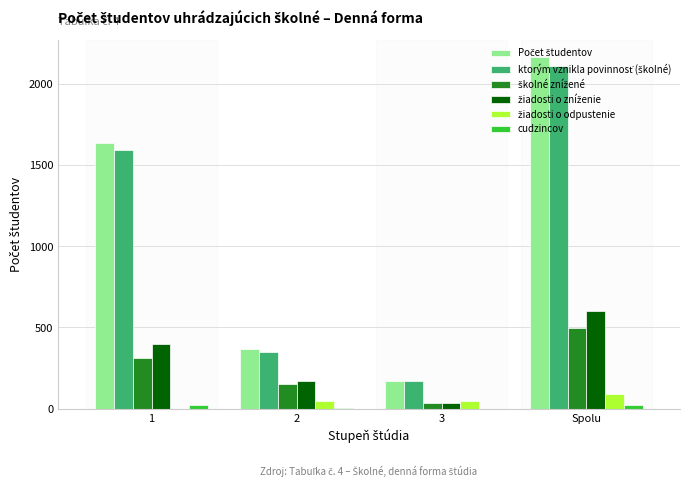

At which category is the sum across all series the highest?

Spolu